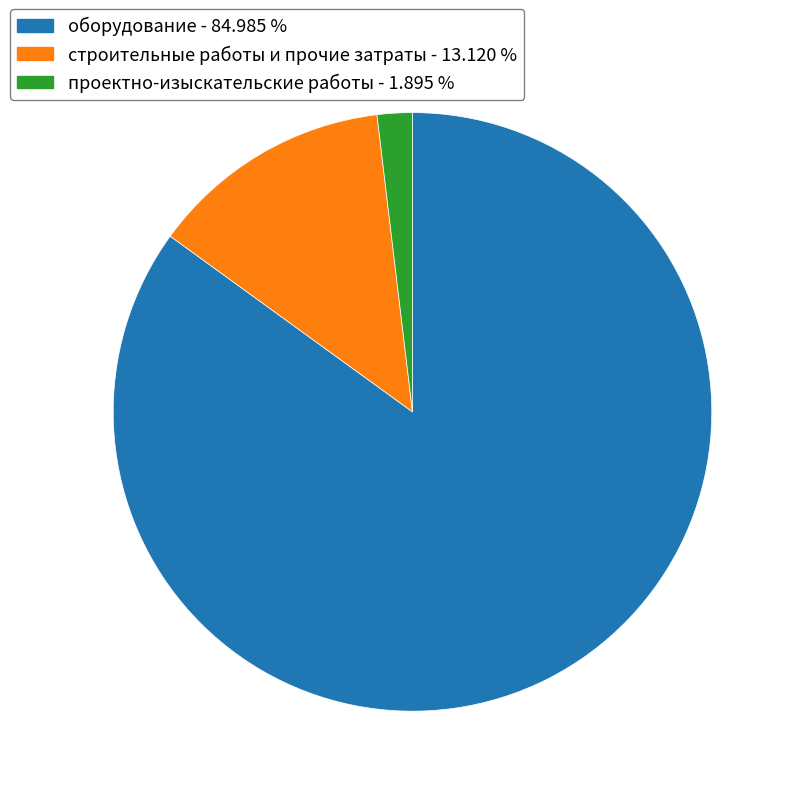

Is there a majority slice in this chart?

Yes